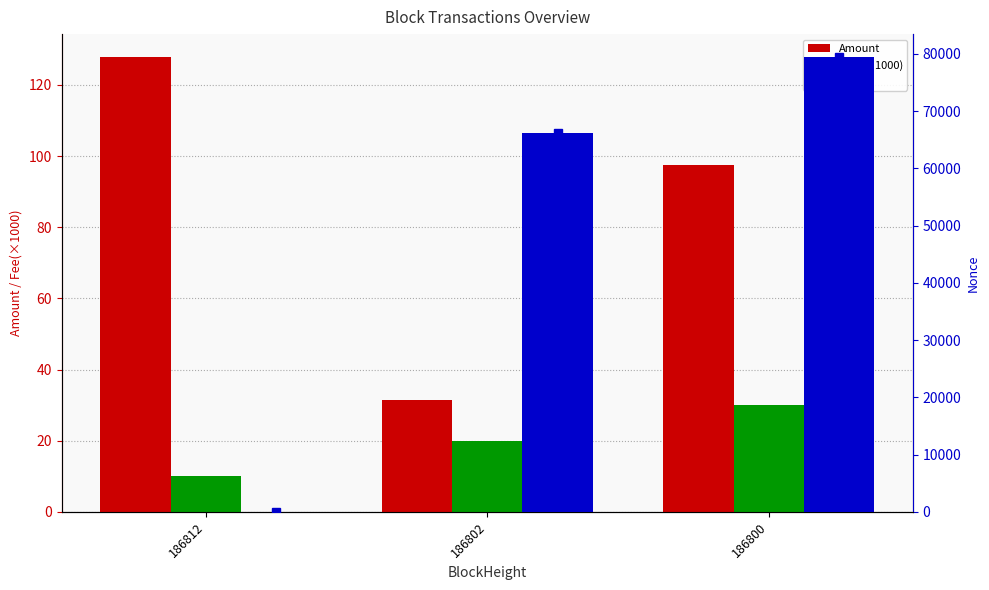

What is the maximum value shown in the chart?

79462.0